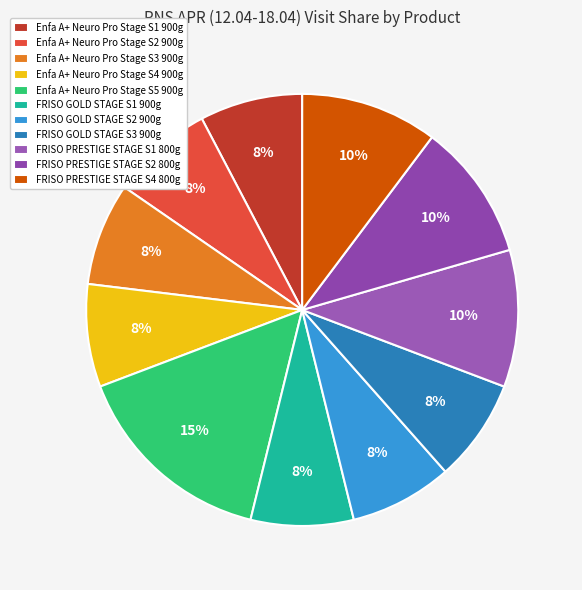

How many slices are in this pie chart?

11